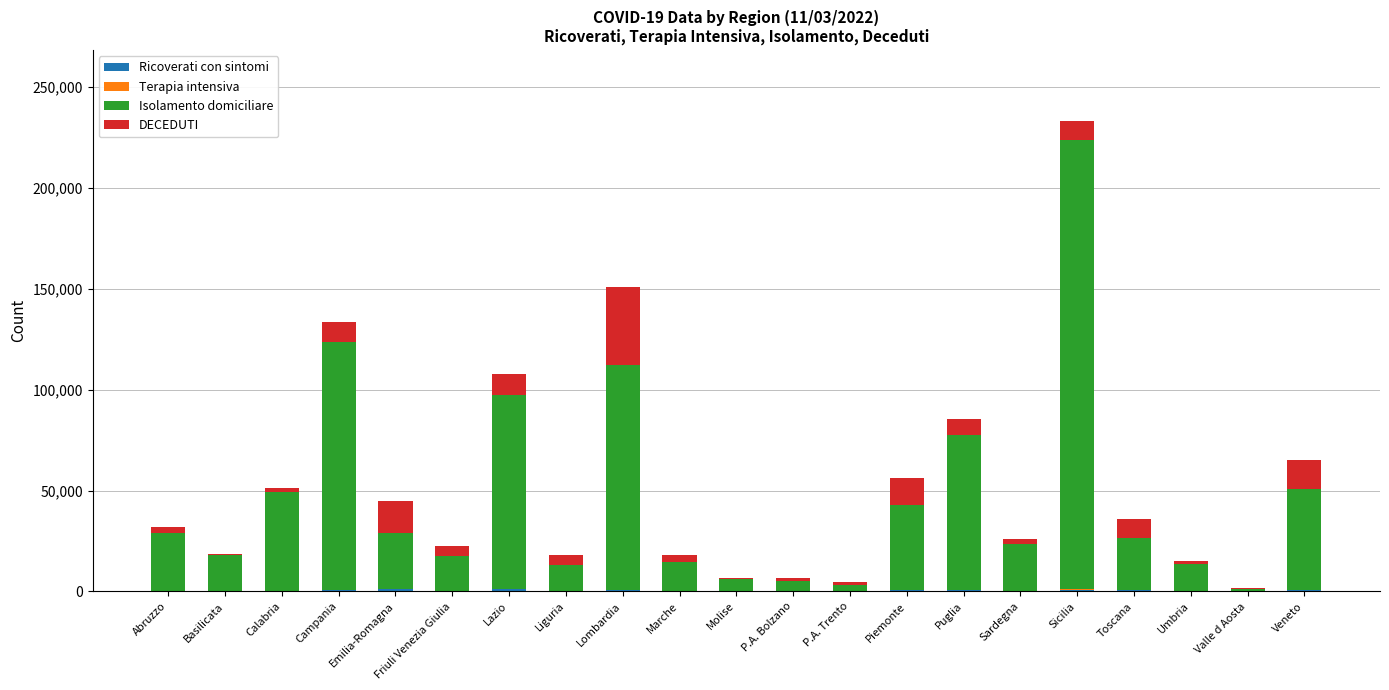

Are the bars grouped side by side (vs. stacked)?

No